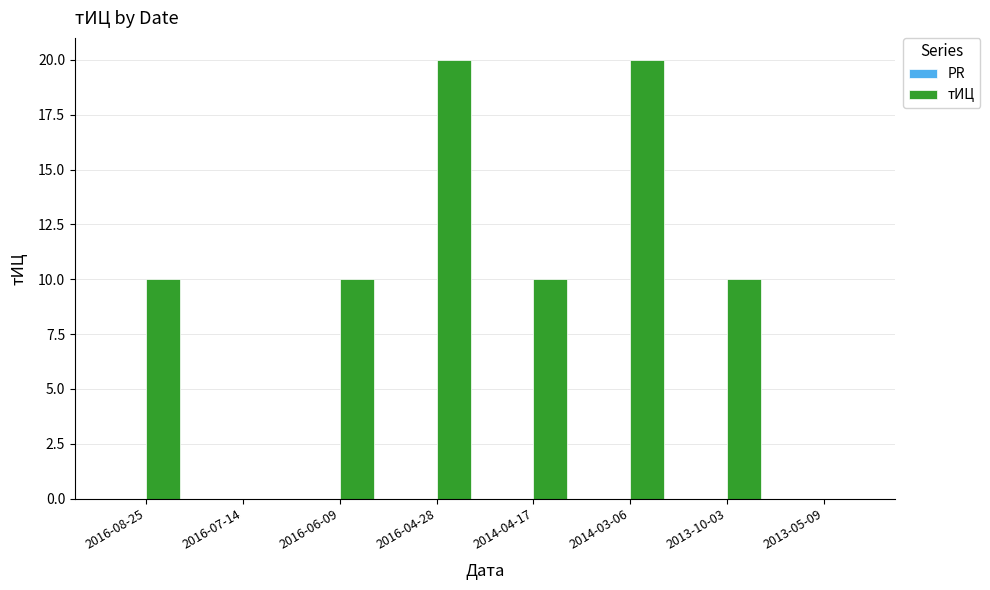

Which has a higher value, 2016-07-14 or 2014-03-06?

2014-03-06